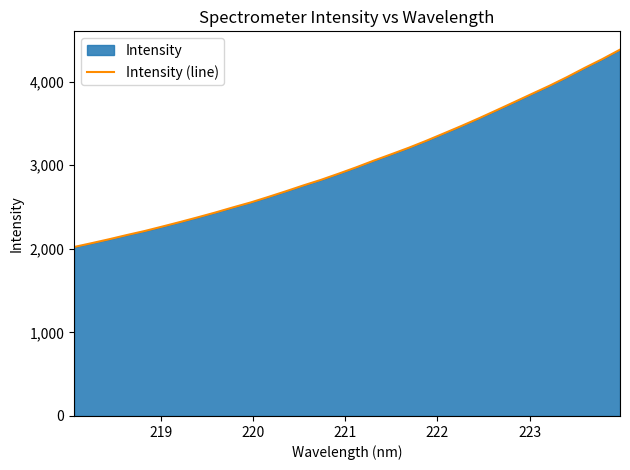

True or false: the data has more than 1 interior local peaks.

False